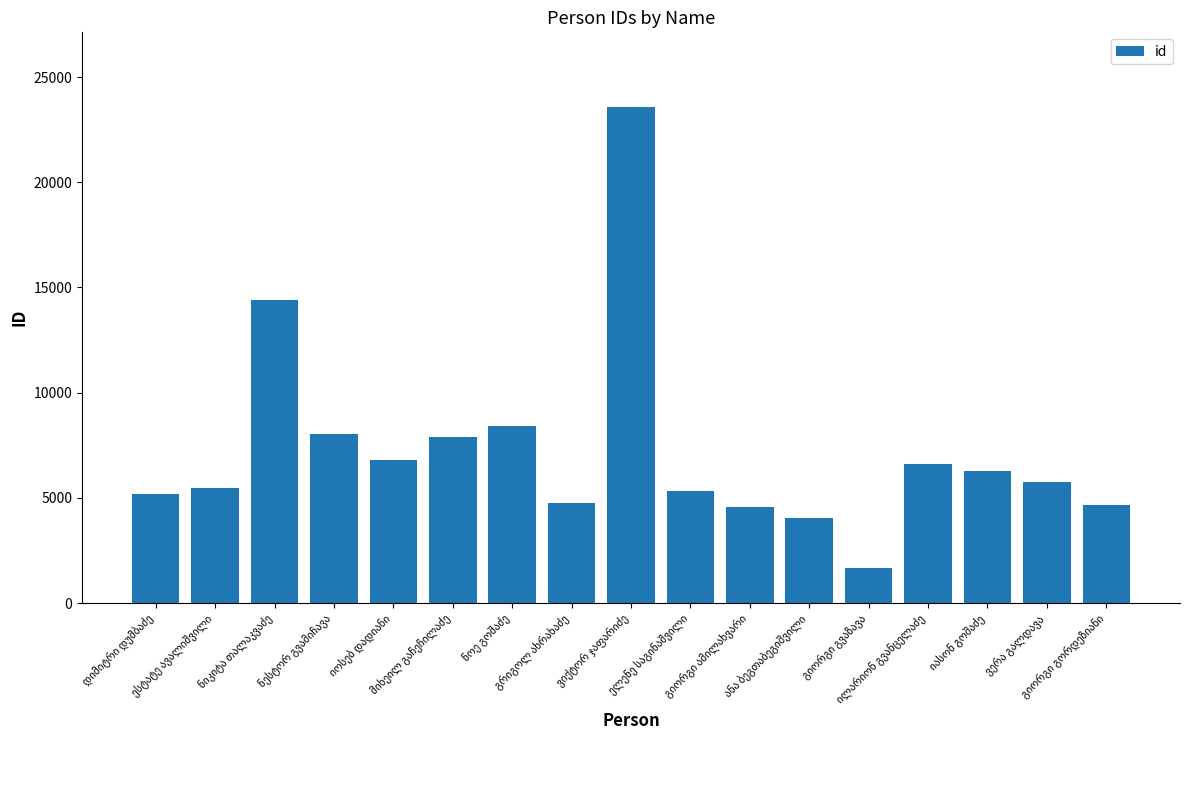

What is the maximum value shown in the chart?

23588